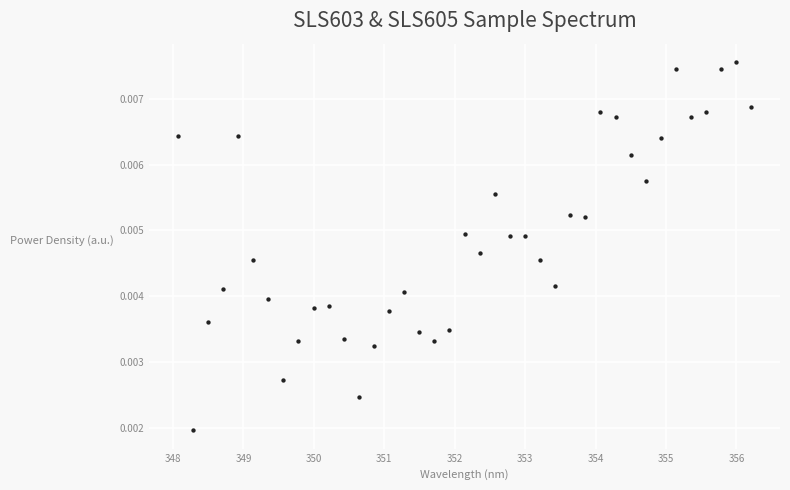

What is the range of X values (max minus min)?

8.1